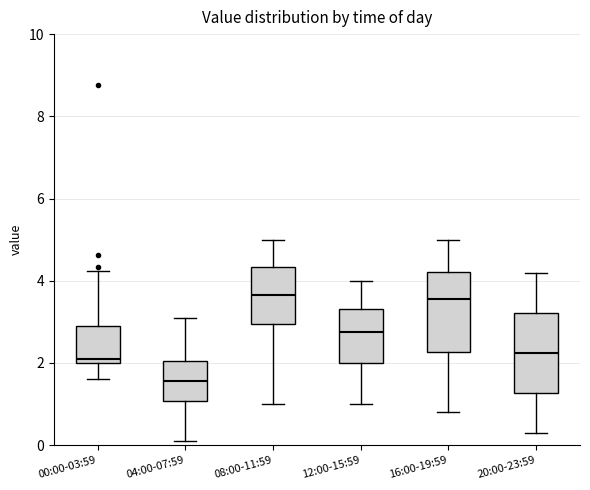

Reading left to right, transcribe this box plot: for each box, give where its median line is, the range the box spans, and where its two whiskers end, as read against the y-axis. The values are not printed on the chart, so give them approximately, as read against the axis.

00:00-03:59: median 2.2, box 2.0 to 2.8, whiskers 1.6 to 4.2
04:00-07:59: median 1.6, box 1.0 to 2.0, whiskers 0.2 to 3.2
08:00-11:59: median 3.6, box 3.0 to 4.4, whiskers 1.0 to 5.0
12:00-15:59: median 2.8, box 2.0 to 3.4, whiskers 1.0 to 4.0
16:00-19:59: median 3.6, box 2.2 to 4.2, whiskers 0.8 to 5.0
20:00-23:59: median 2.2, box 1.2 to 3.2, whiskers 0.4 to 4.2